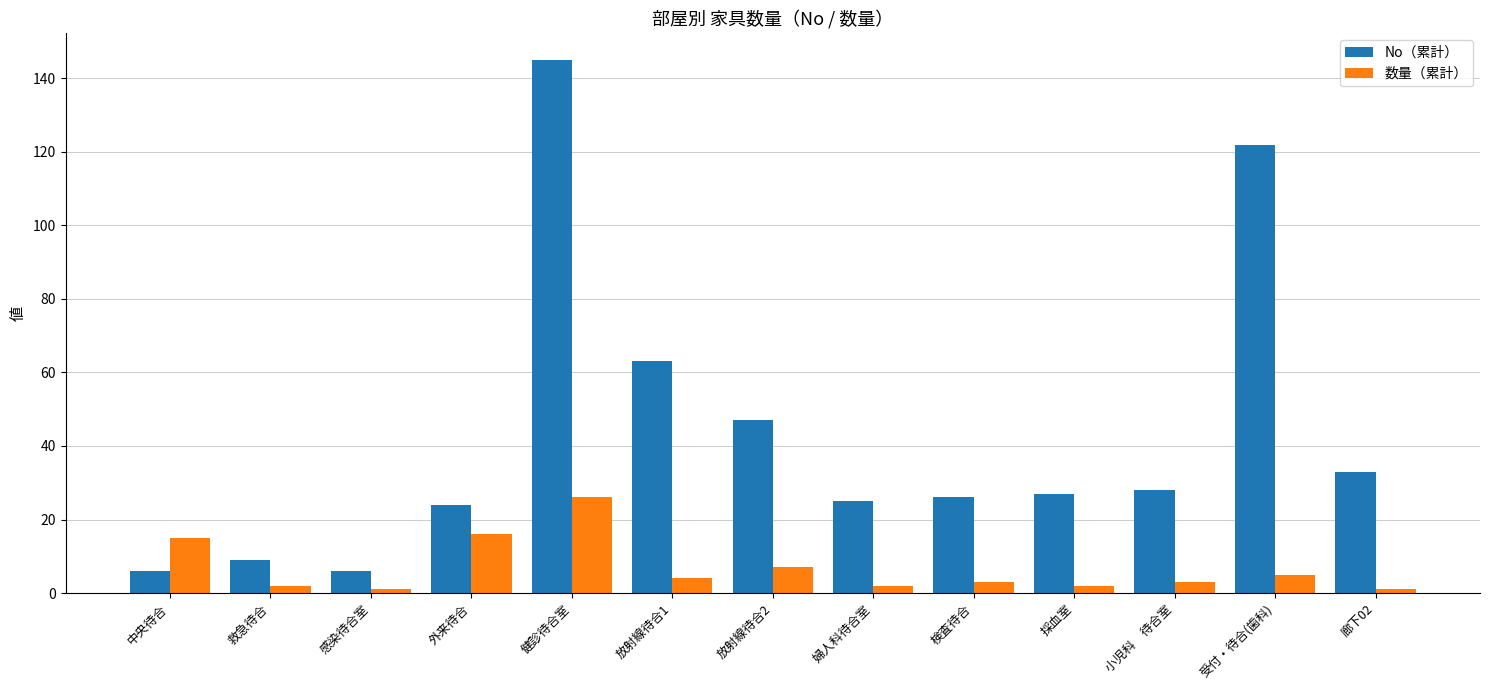

Reading right to left, transcribe all the data shown in this chart.

No（累計）: 33	122	28	27	26	25	47	63	145	24	6	9	6
数量（累計）: 1	5	3	2	3	2	7	4	26	16	1	2	15